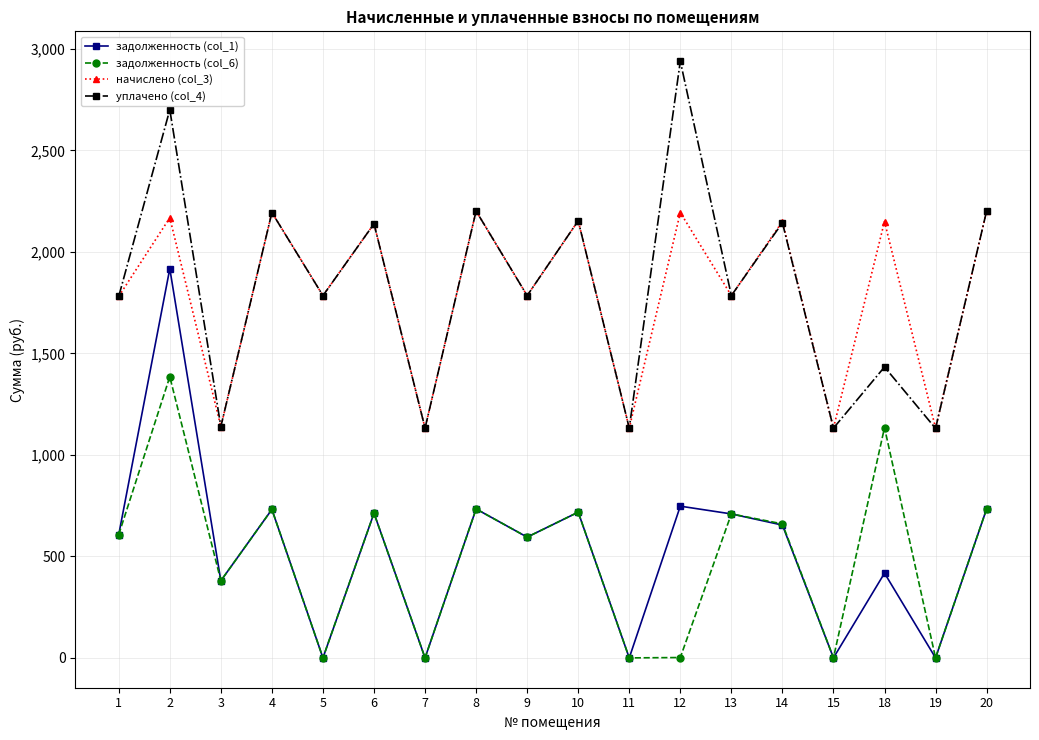

True or false: начислено (col_3) and задолженность (col_1) intersect in this chart.

False